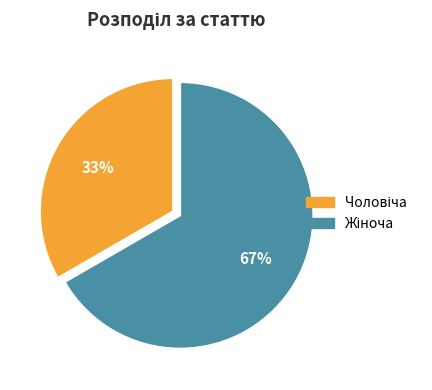

How many slices are in this pie chart?

2